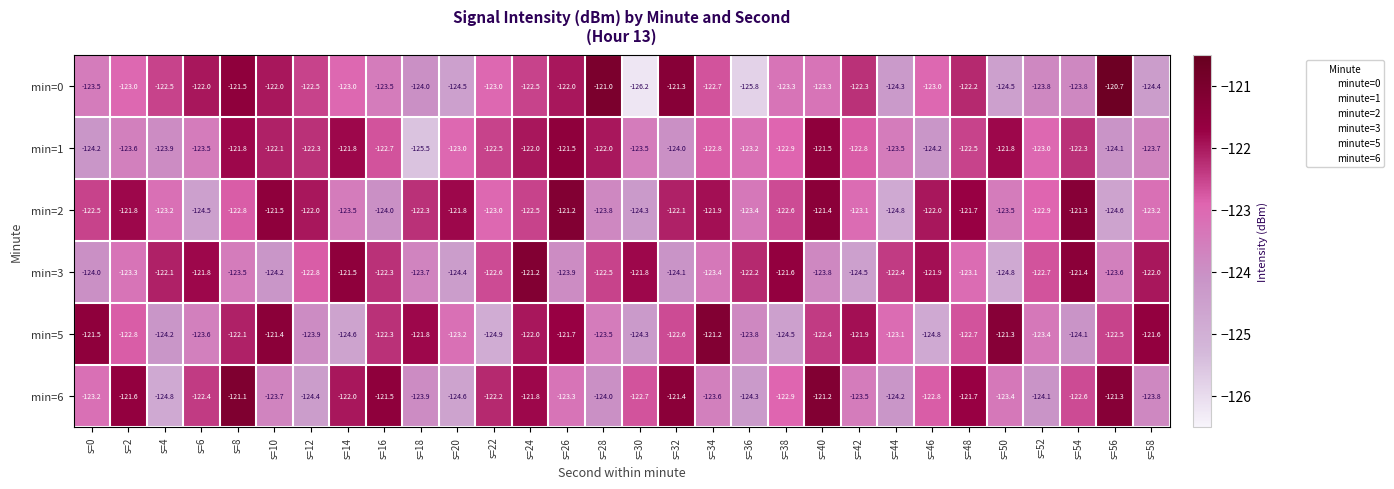

The value of min=1 at s=24 is -122.0. True or false?

True